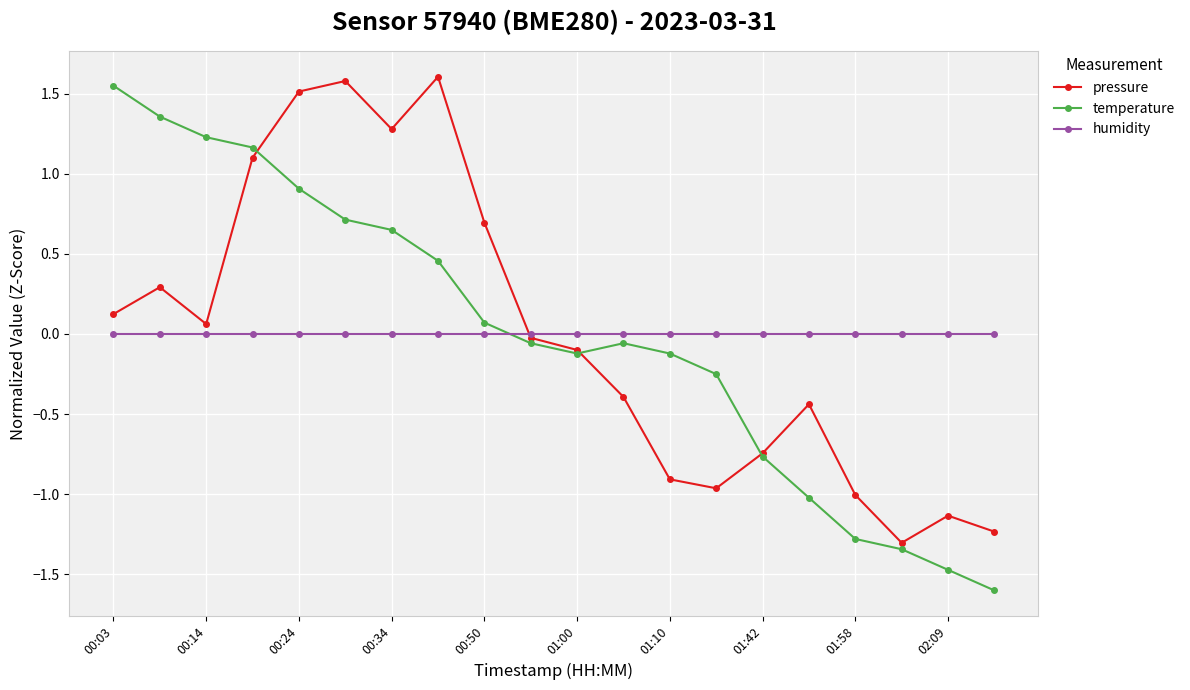

How many lines are shown in the chart?

3